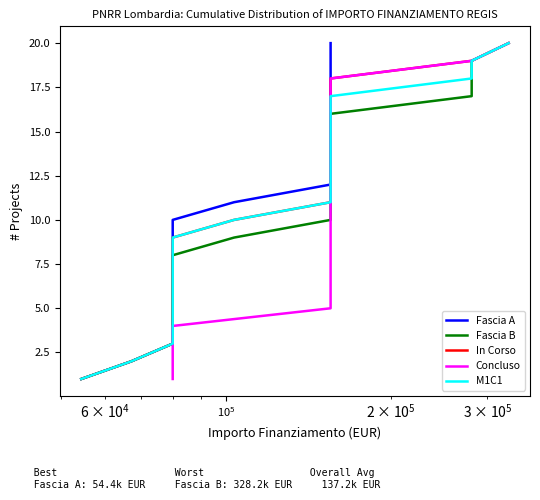

How many series are shown in this chart?

5